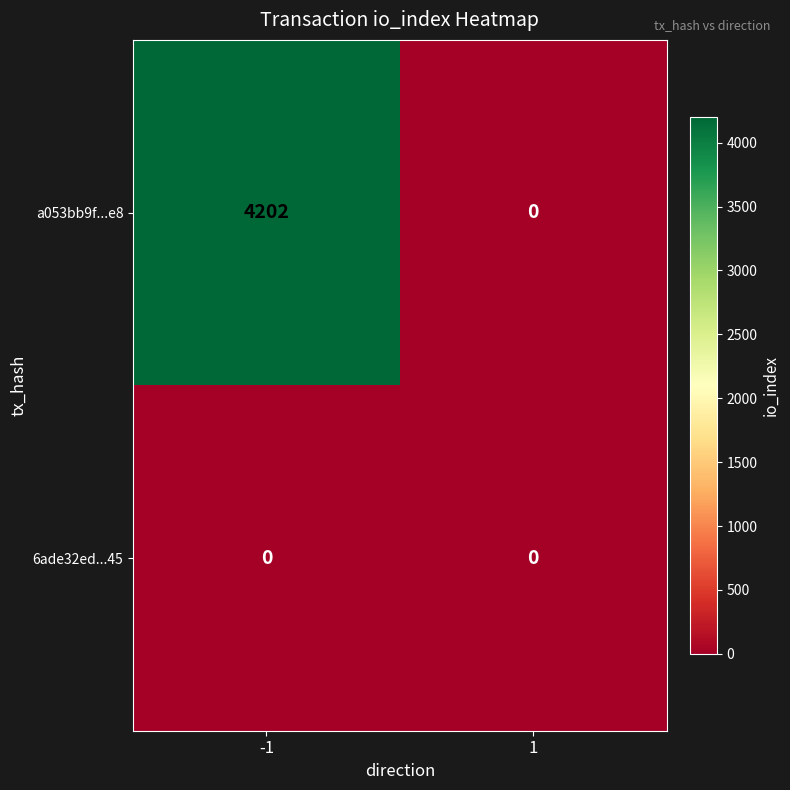

Reading right to left, transcribe all the data shown in this chart.

a053bb9f...e8: 0	4202
6ade32ed...45: 0	0